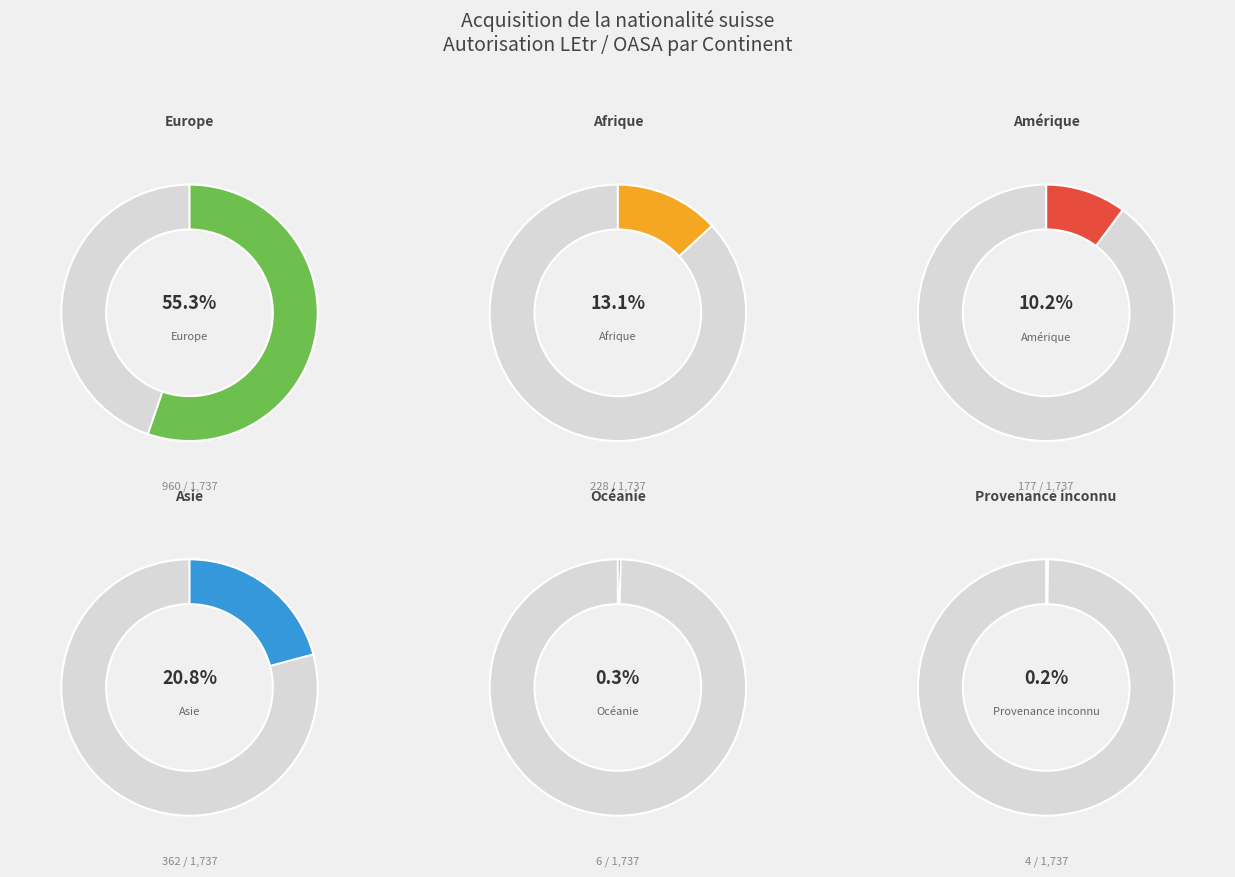

True or false: Provenance inconnu accounts for 0% of the total.

True